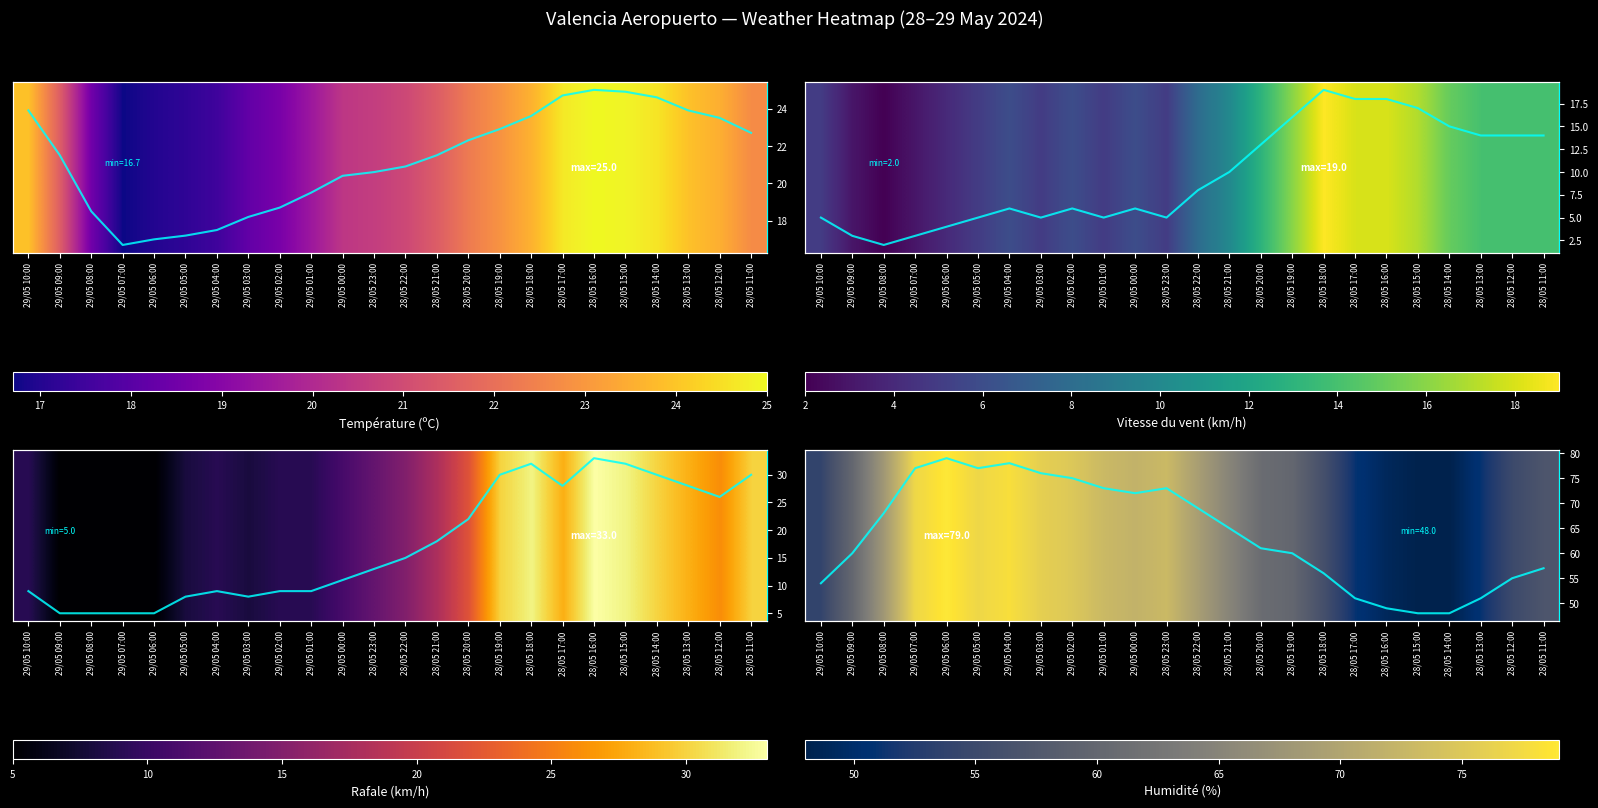

What is the smallest value displayed?

2.0